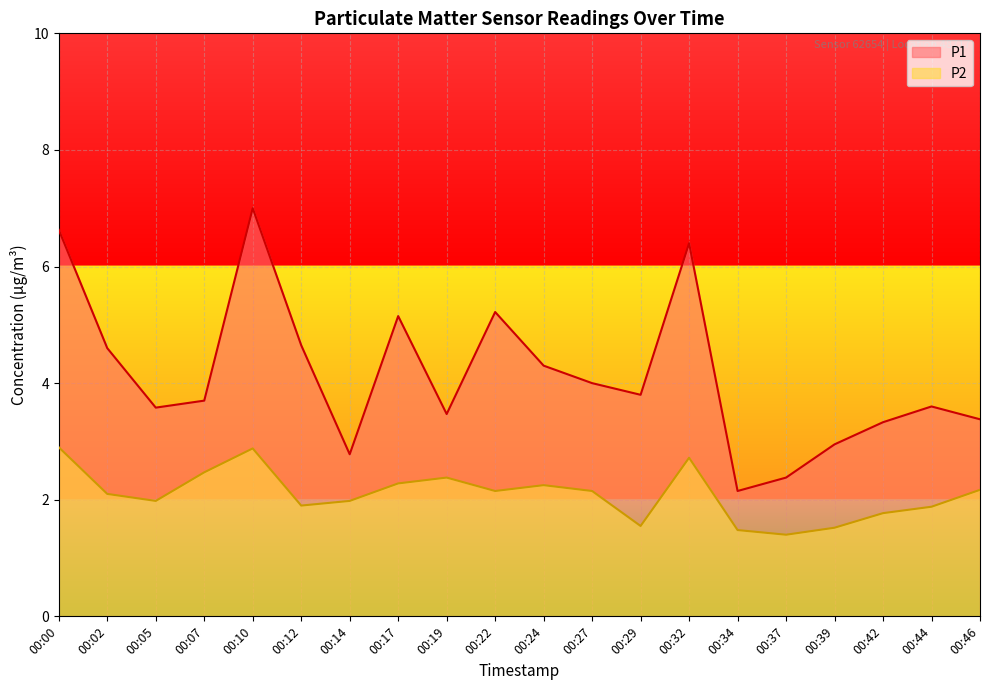

What is the difference between the maximum and second lowest values in the P1 series?

4.6